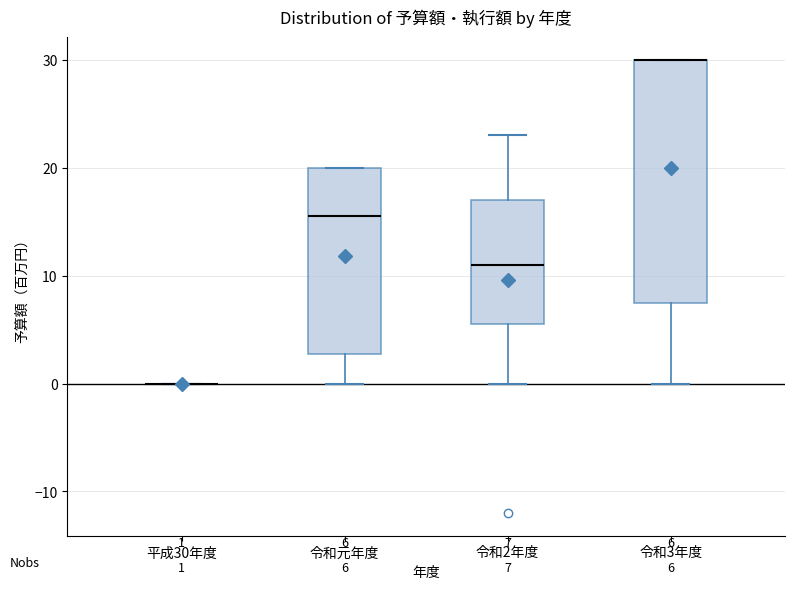

Which box is the tallest, from its lower edge to its upper edge?

令和3年度